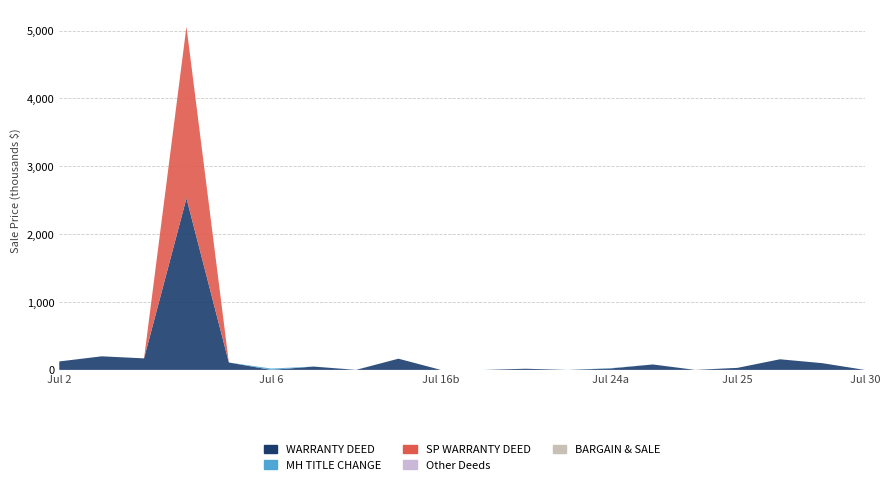

Reading right to left, list all the values displayed in this chart.

WARRANTY DEED: 2018-07-30=0	2018-07-27=255500	2018-07-25=30000	2018-07-24=101500	2018-07-23=17000	2018-07-20=0	2018-07-18=0	2018-07-16=165000	2018-07-12=49000	2018-07-10=0	2018-07-06=0	2018-07-05=2530000	2018-07-03=185000	2018-07-02=124500
MH TITLE CHANGE: 2018-07-30=0	2018-07-27=0	2018-07-25=0	2018-07-24=4500	2018-07-23=0	2018-07-20=0	2018-07-18=0	2018-07-16=0	2018-07-12=1500	2018-07-10=0	2018-07-06=20000	2018-07-05=0	2018-07-03=0	2018-07-02=0
BARGAIN & SALE DEED: 2018-07-30=0	2018-07-27=0	2018-07-25=0	2018-07-24=0	2018-07-23=0	2018-07-20=0	2018-07-18=0	2018-07-16=0	2018-07-12=0	2018-07-10=0	2018-07-06=0	2018-07-05=0	2018-07-03=0	2018-07-02=0
Other Deeds: 2018-07-30=0	2018-07-27=0	2018-07-25=0	2018-07-24=21000	2018-07-23=0	2018-07-20=0	2018-07-18=0	2018-07-16=0	2018-07-12=0	2018-07-10=0	2018-07-06=0	2018-07-05=0	2018-07-03=0	2018-07-02=0
SP WARRANTY DEED: 2018-07-30=0	2018-07-27=0	2018-07-25=0	2018-07-24=0	2018-07-23=0	2018-07-20=0	2018-07-18=0	2018-07-16=0	2018-07-12=0	2018-07-10=0	2018-07-06=0	2018-07-05=2530000	2018-07-03=0	2018-07-02=0